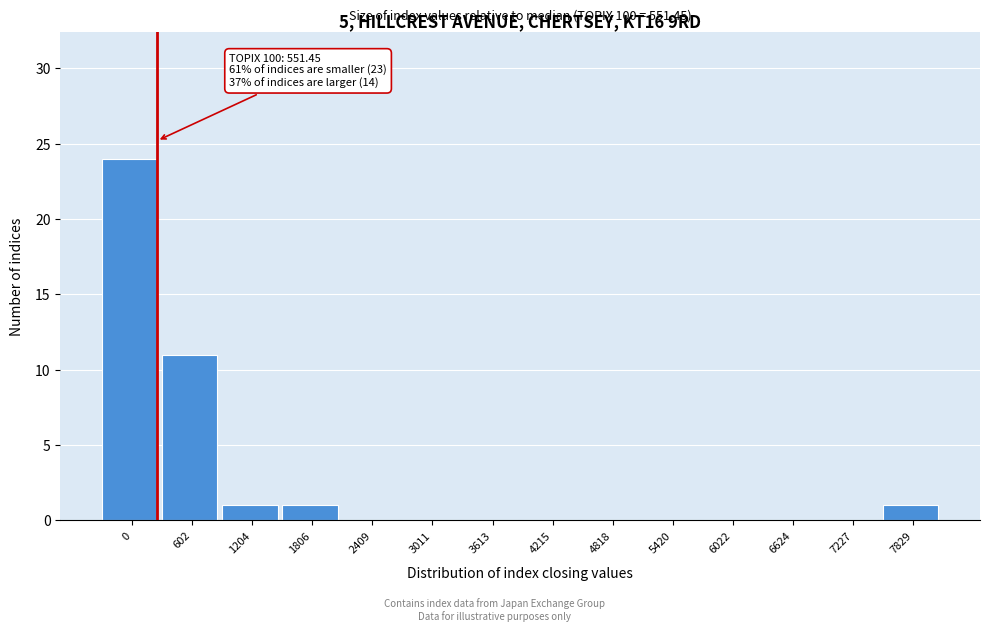

Reading left to right, transcribe all the data shown in this chart.

0=24	602=11	1204=1	1806=1	2409=0	3011=0	3613=0	4215=0	4818=0	5420=0	6022=0	6624=0	7227=0	7829=1